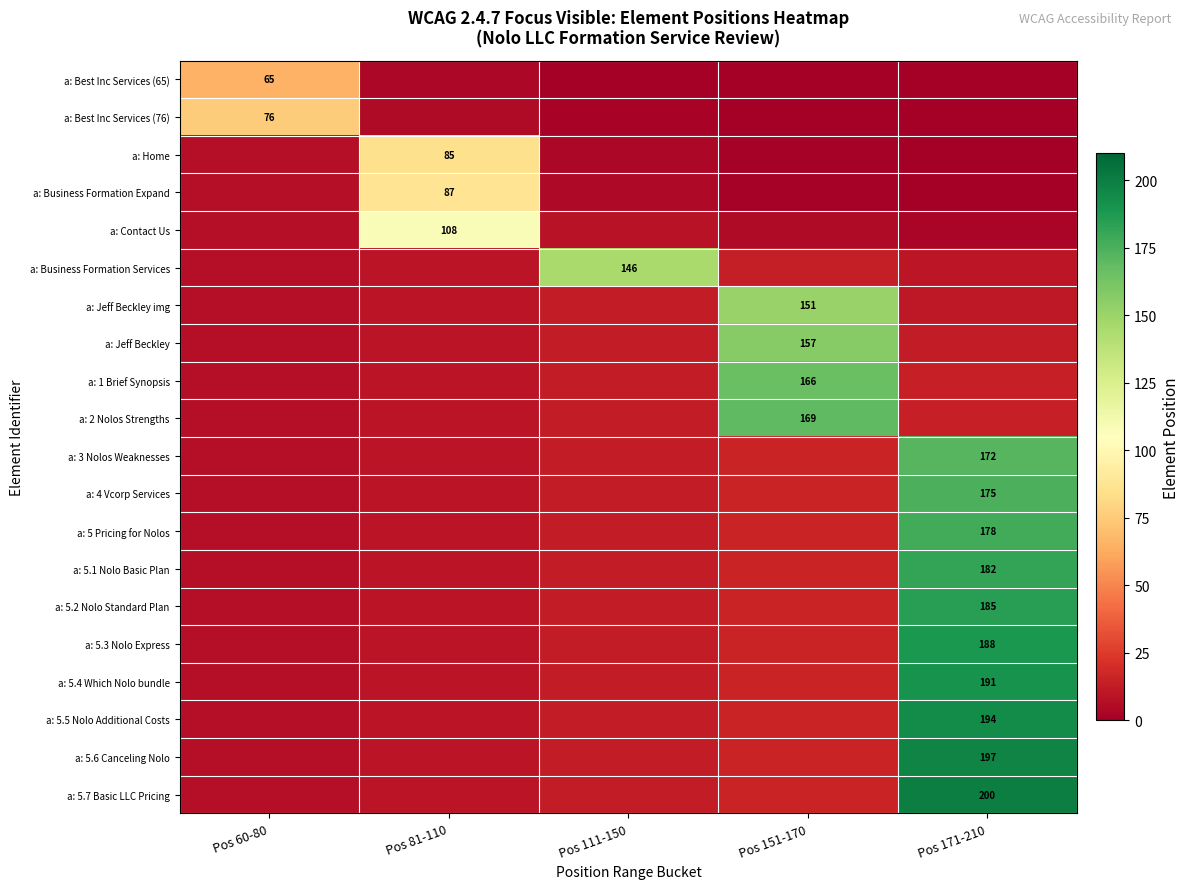

What is the difference between the second highest and second lowest values in the a: 4 Vcorp Services series?

6.5